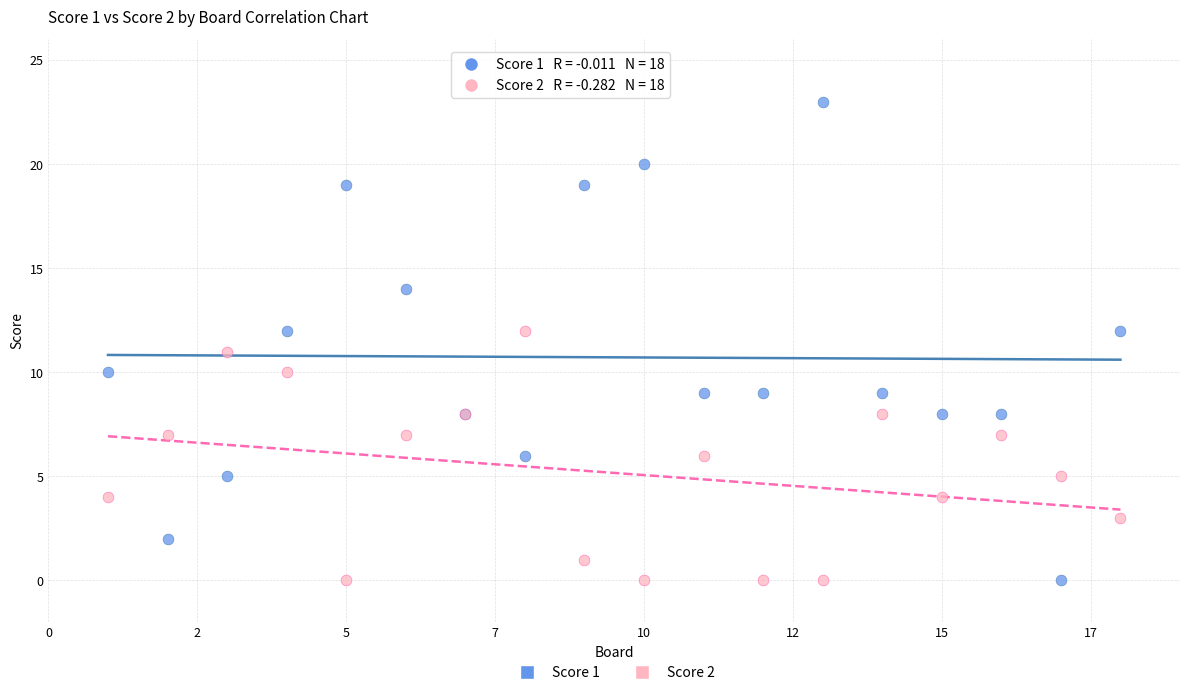

Which series has the widest spread of Y values?

Score 1